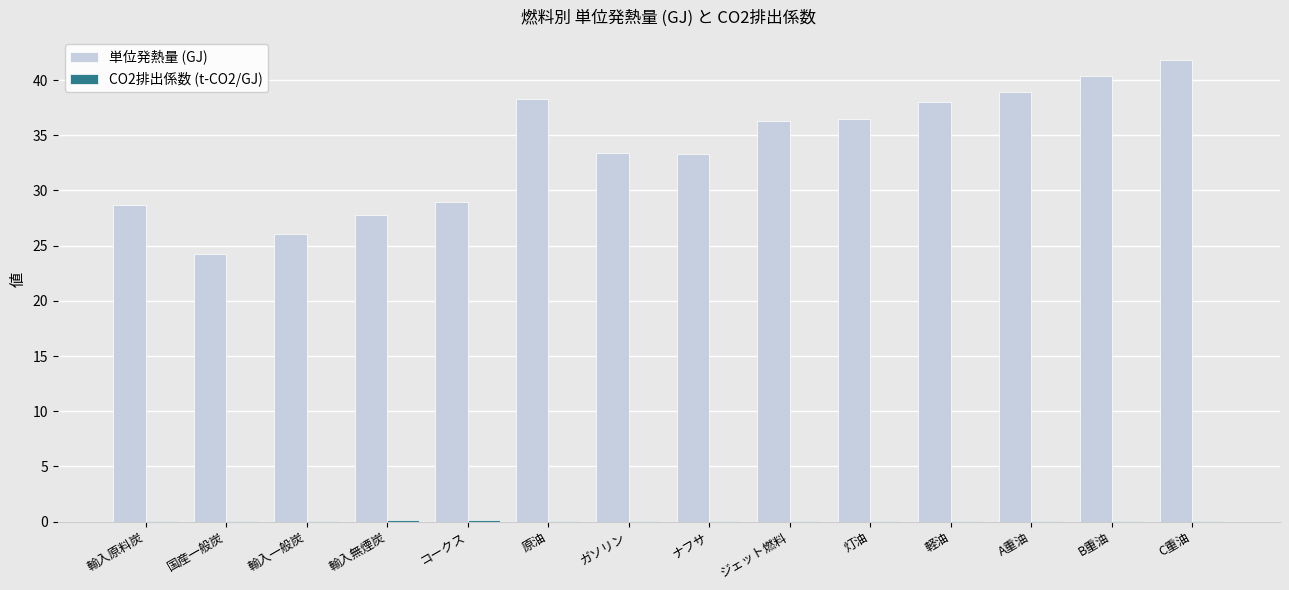

Which series has the largest total across all categories?

単位発熱量 (GJ)